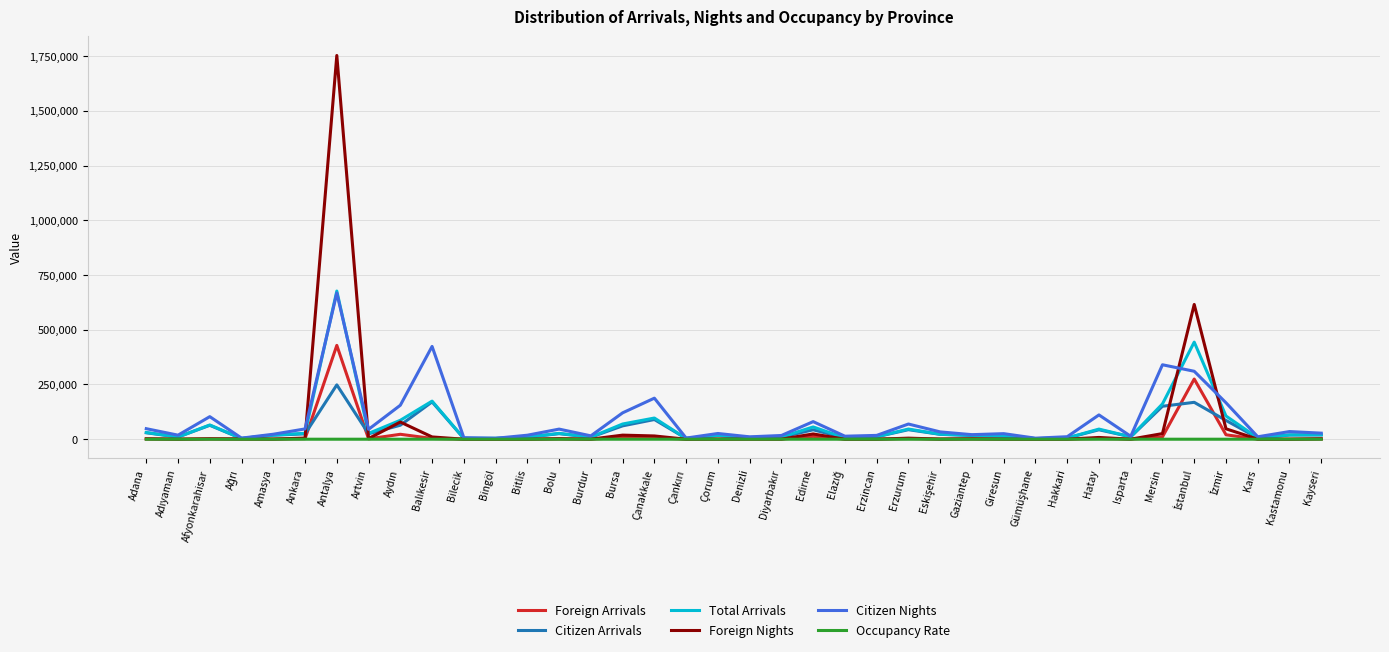

Between Giresun and Mersin, which series saw the biggest shift?

Citizen Nights